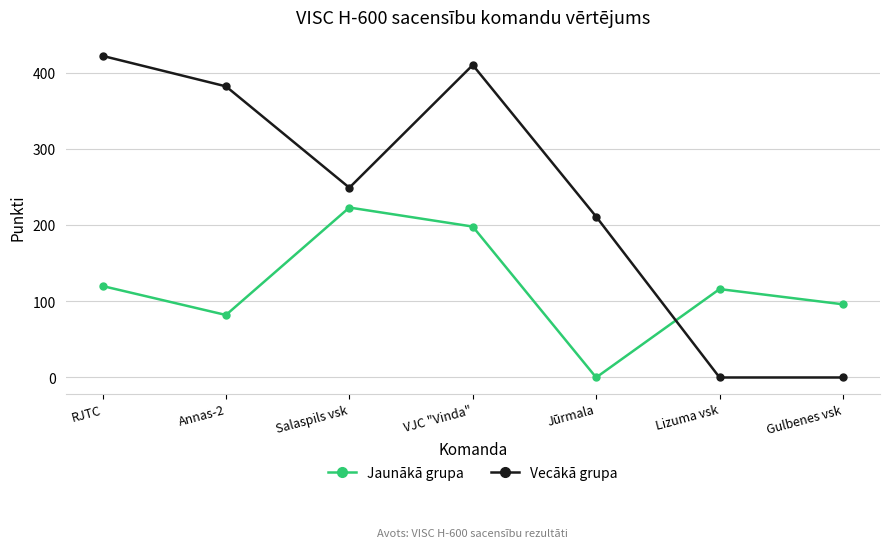

List the series in order of their peak value, highest first.

Vecākā grupa, Jaunākā grupa